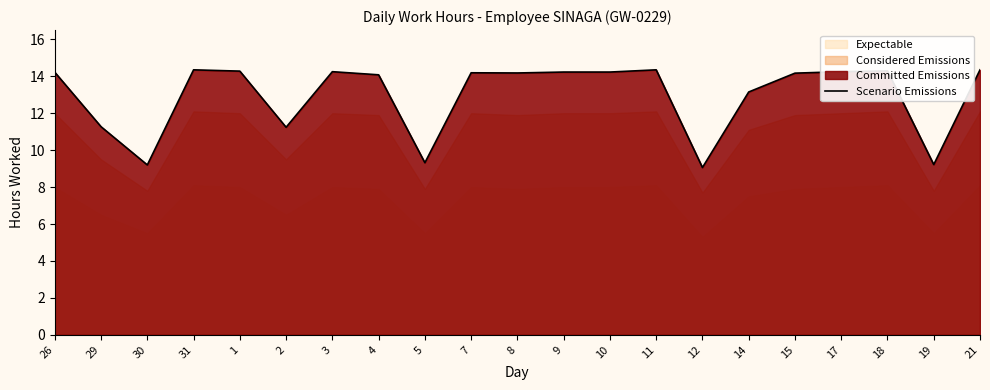

At which label does the data first exceed 14?

26